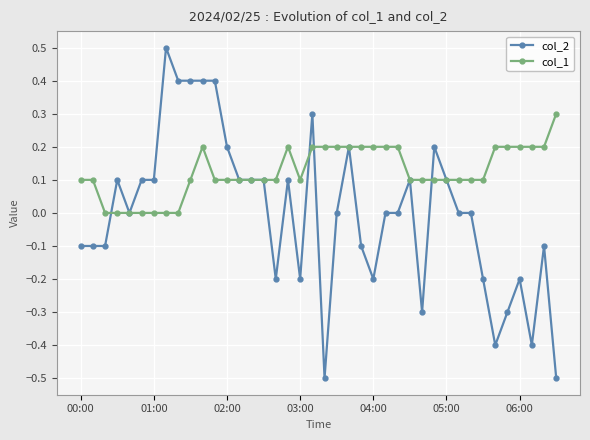

List the series in order of their overall mean, highest first.

col_1, col_2